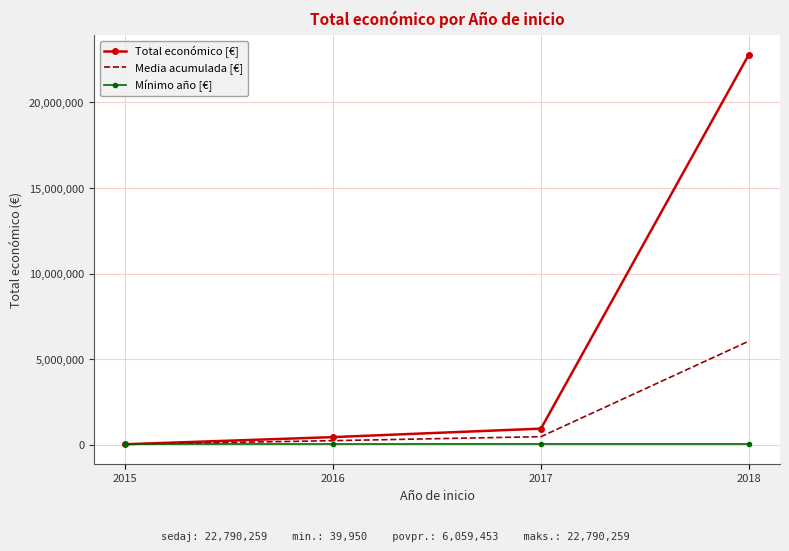

What is the average value of the Total económico [€] series?

6059452.8